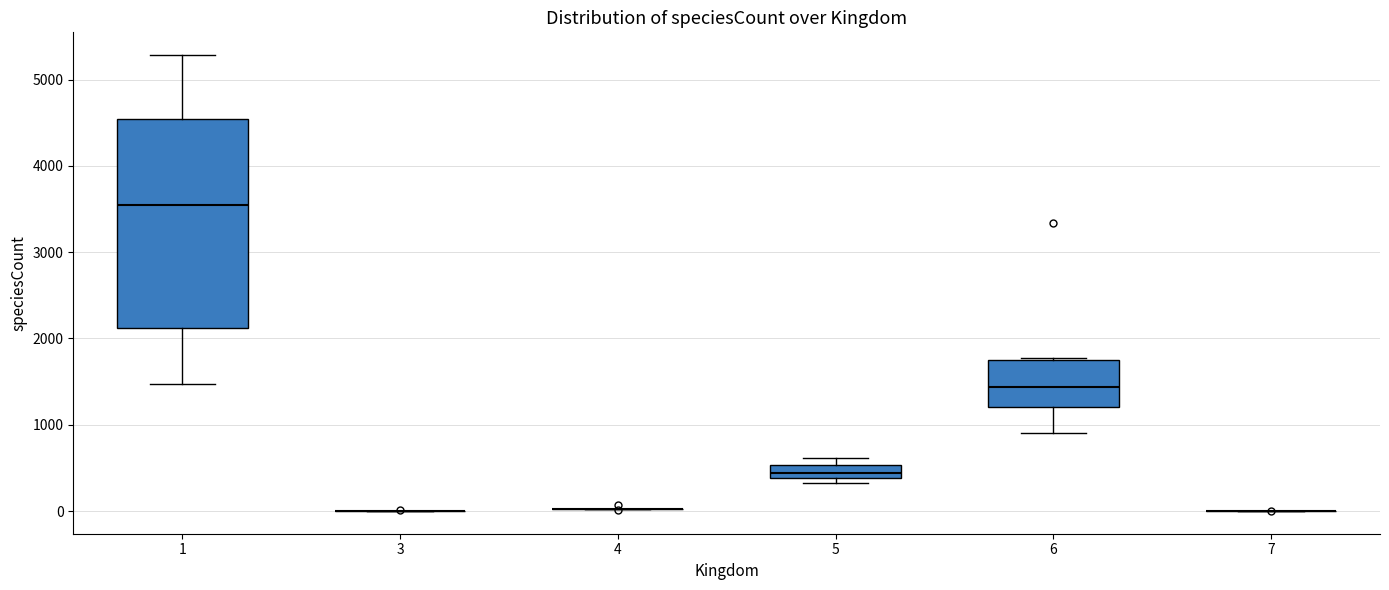

Reading left to right, read every box against the y-axis: the position of its median line, the range the box covers, and the ends of its whiskers. The values are not printed on the chart, so give them approximately, as read against the axis.

1: median 3500, box 2100 to 4500, whiskers 1500 to 5300
3: box collapsed to a line at 0, whiskers 0 to 0
4: box collapsed to a line at 0, whiskers 0 to 0
5: median 400 (inside the box), box 400 to 500, whiskers 300 to 600
6: median 1400, box 1200 to 1800, whiskers 900 to 1800
7: box collapsed to a line at 0, whiskers 0 to 0